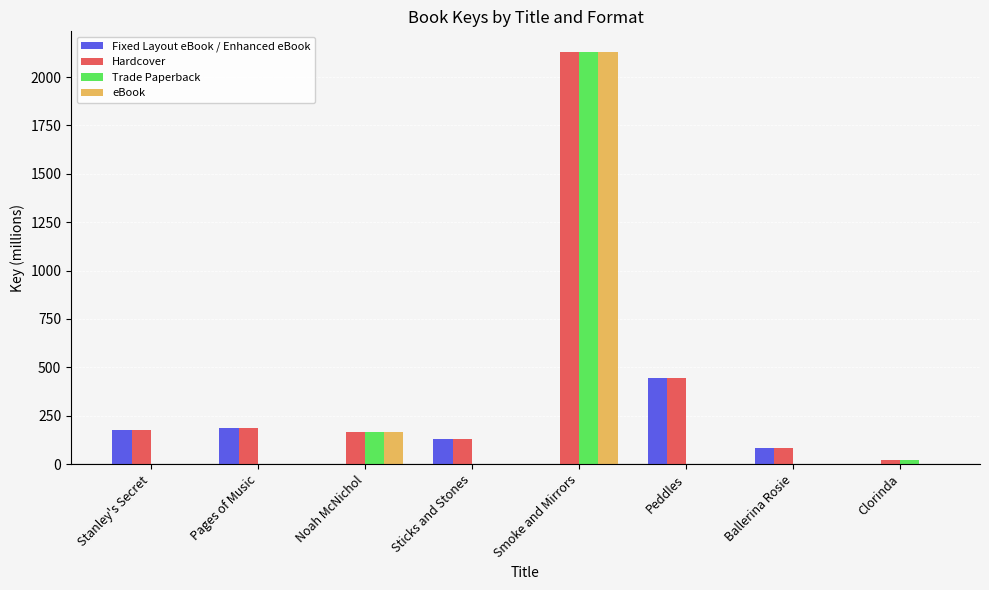

At which category is the sum across all series the highest?

Smoke and Mirrors